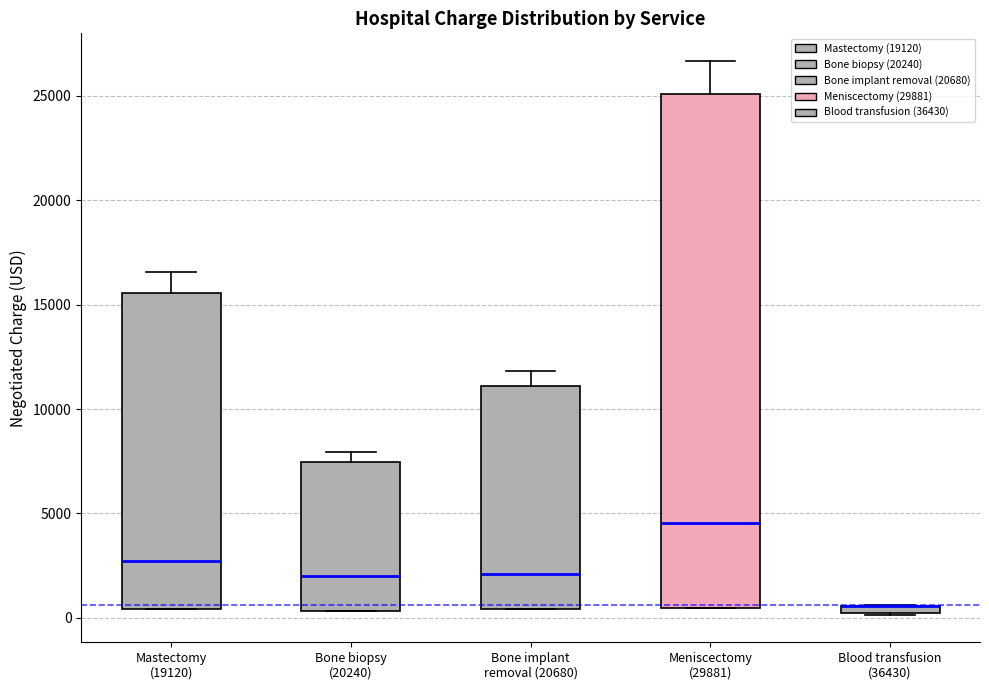

Where does the upper whisker of the box for Mastectomy (19120) end on the y-axis? The values are not printed on the chart, so give them approximately, as read against the axis.

16500